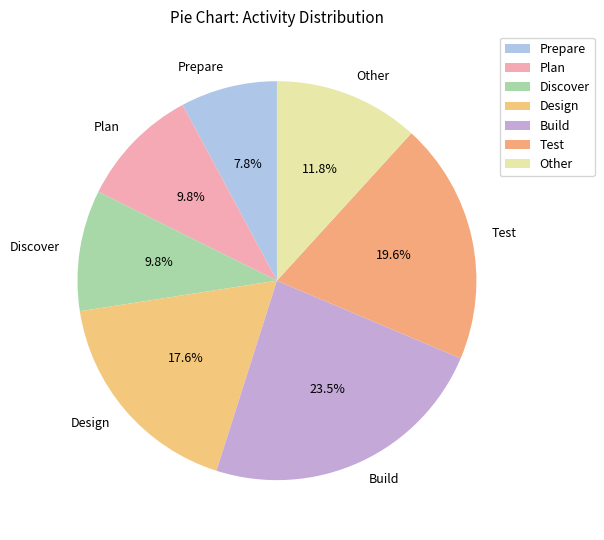

Which has a higher value, Prepare or Build?

Build